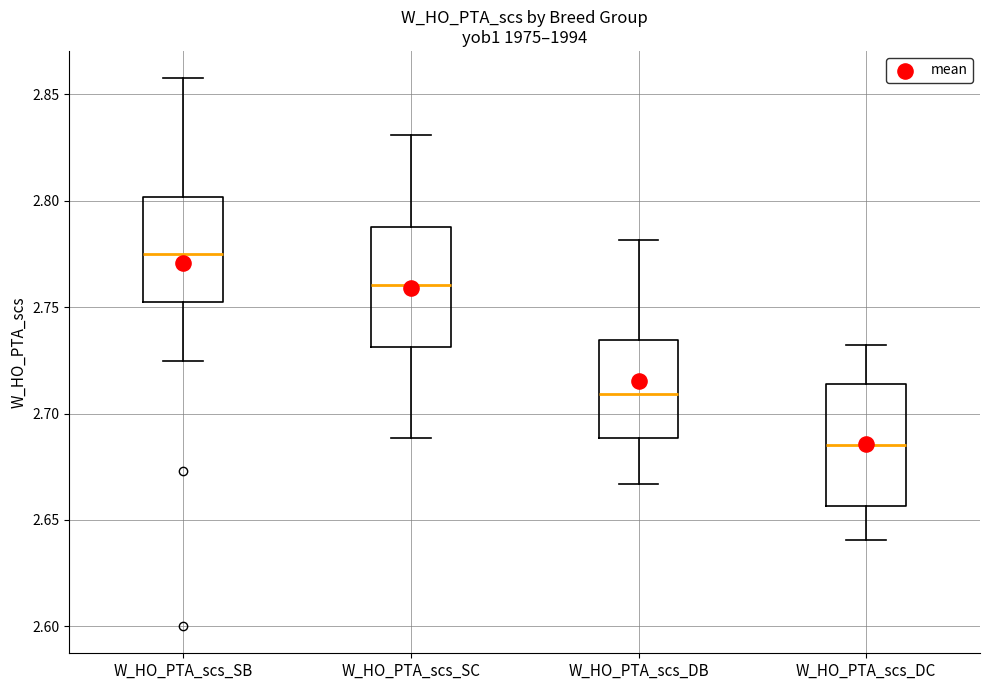

Where does the median line of the box for W_HO_PTA_scs_SC sit on the y-axis? The values are not printed on the chart, so give them approximately, as read against the axis.

2.760